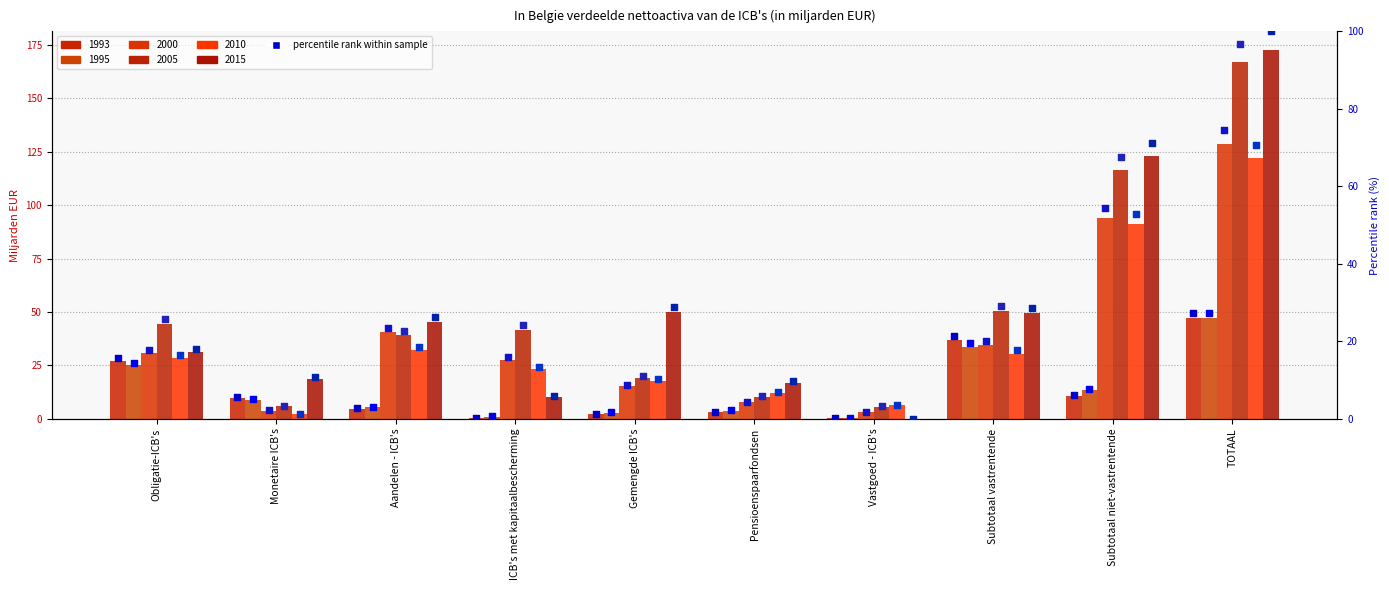

Which series reaches the maximum Y coordinate?

2015 pct